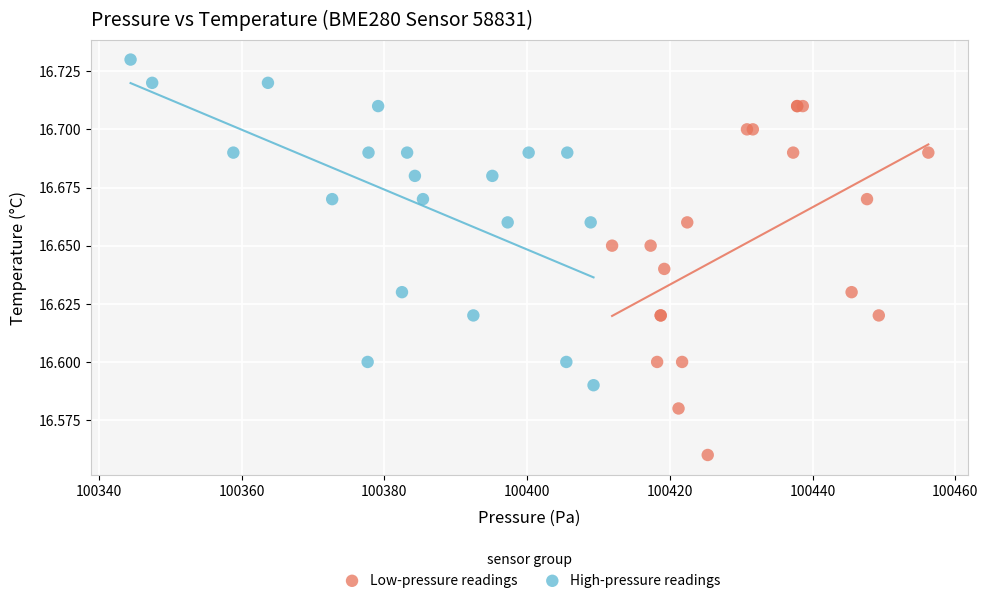

Which series has the widest spread of Y values?

Low-pressure readings